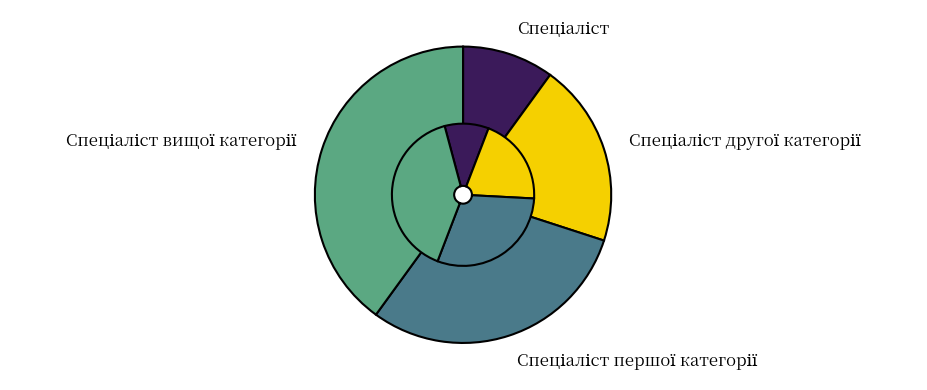

To the nearest percent, what is the difference between the Спеціаліст другої категорії and Спеціаліст вищої категорії slice percentages?

20%